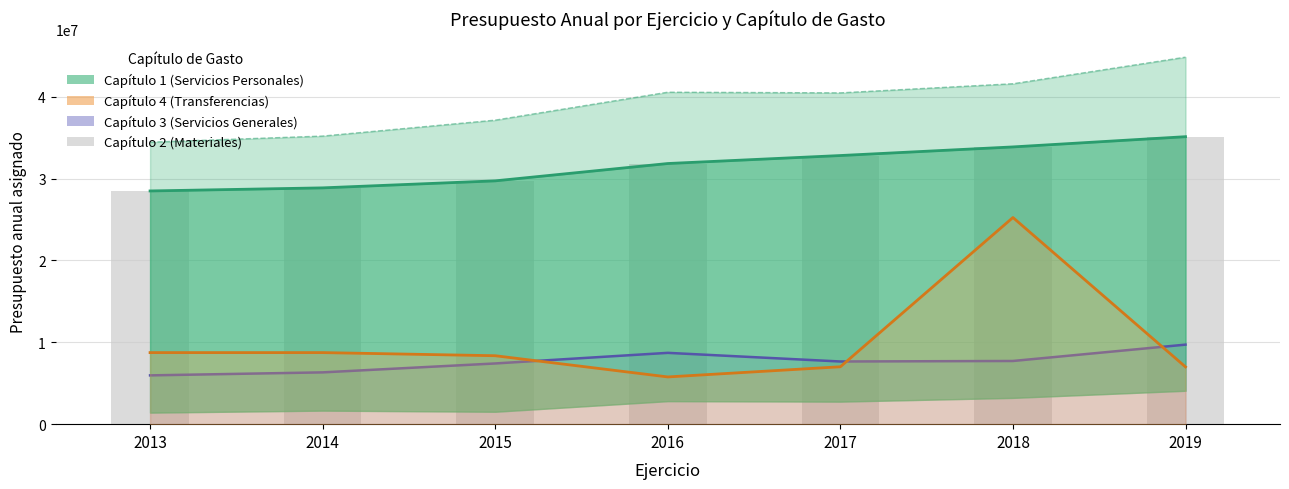

What is the sum of the Capítulo 1 (Servicios Personales) values at 2014 and 2018?

62752329